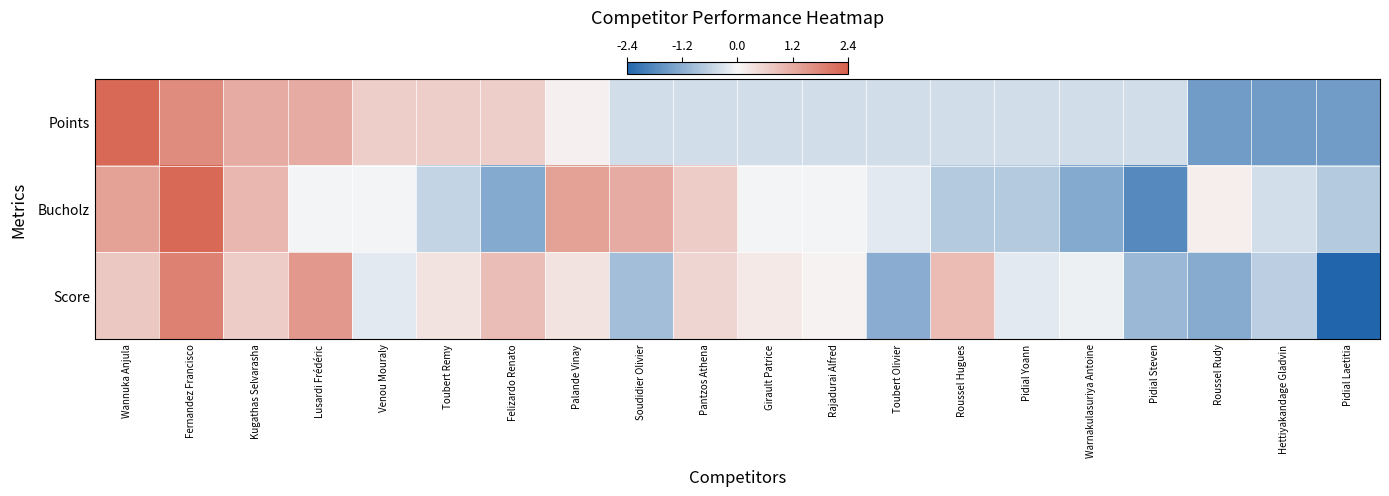

Count the number of data series in this chart.

3